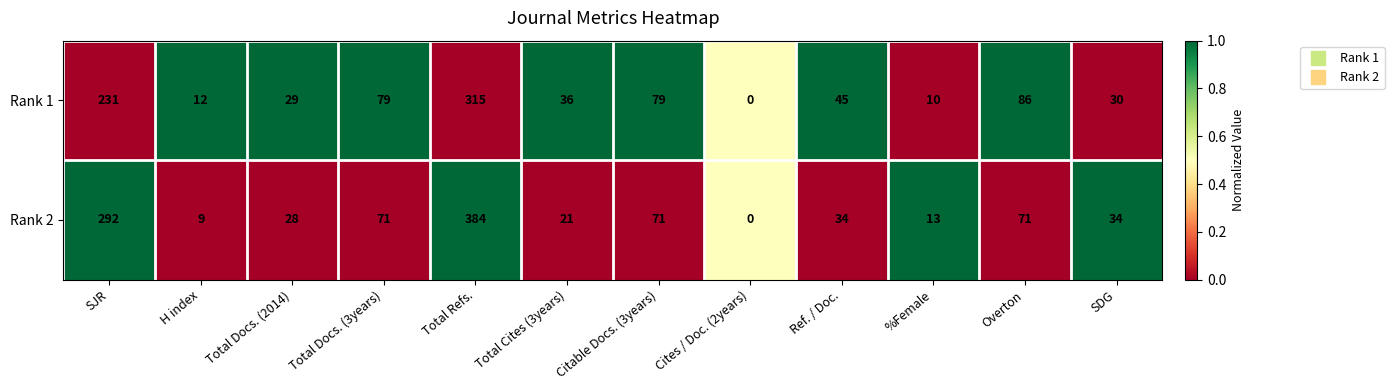

What is the difference between the maximum and minimum values in the Rank 1 series?

315